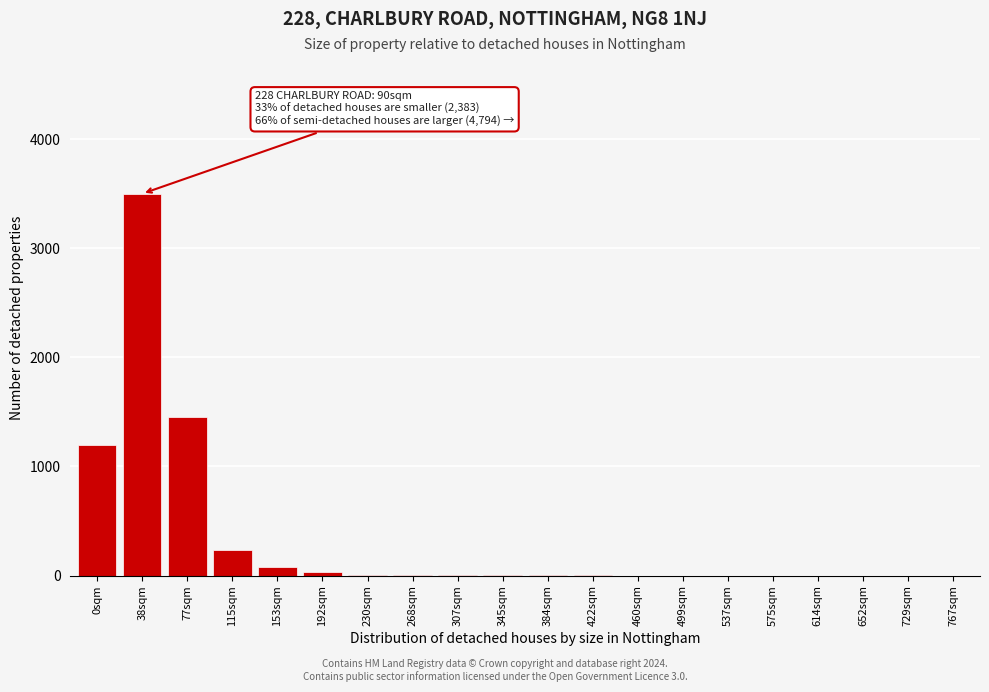

The value at 77sqm is 895. True or false?

False